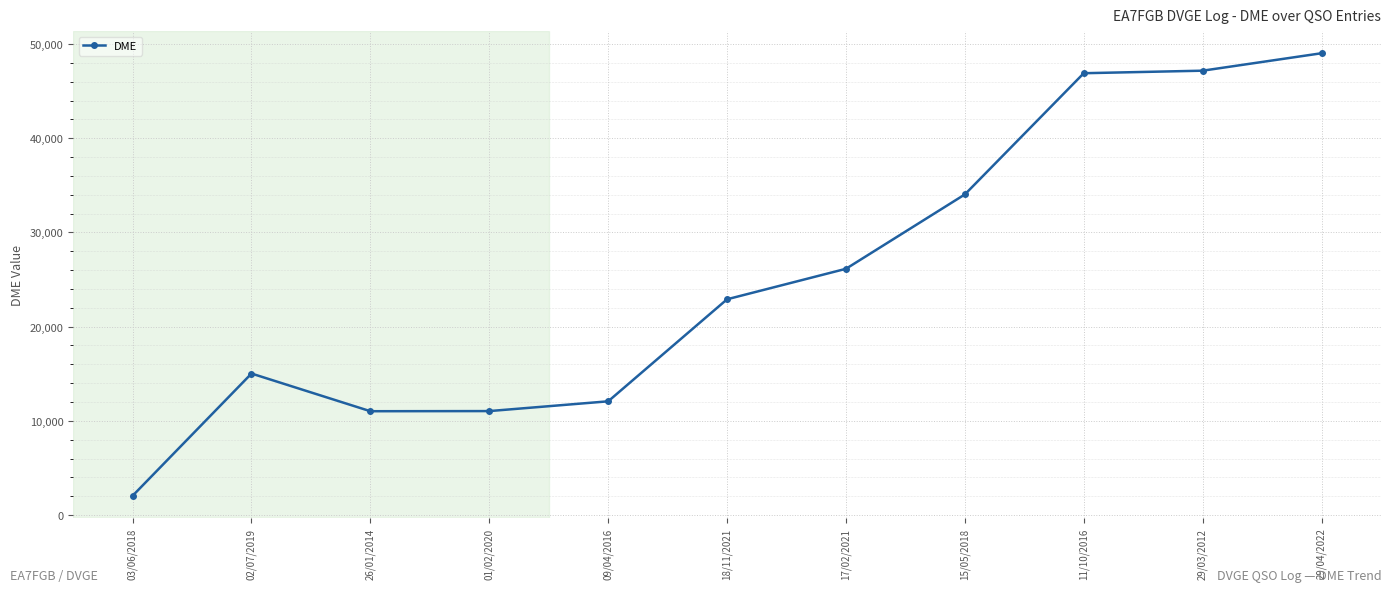

Which label corresponds to the largest value in the chart?

29/04/2022